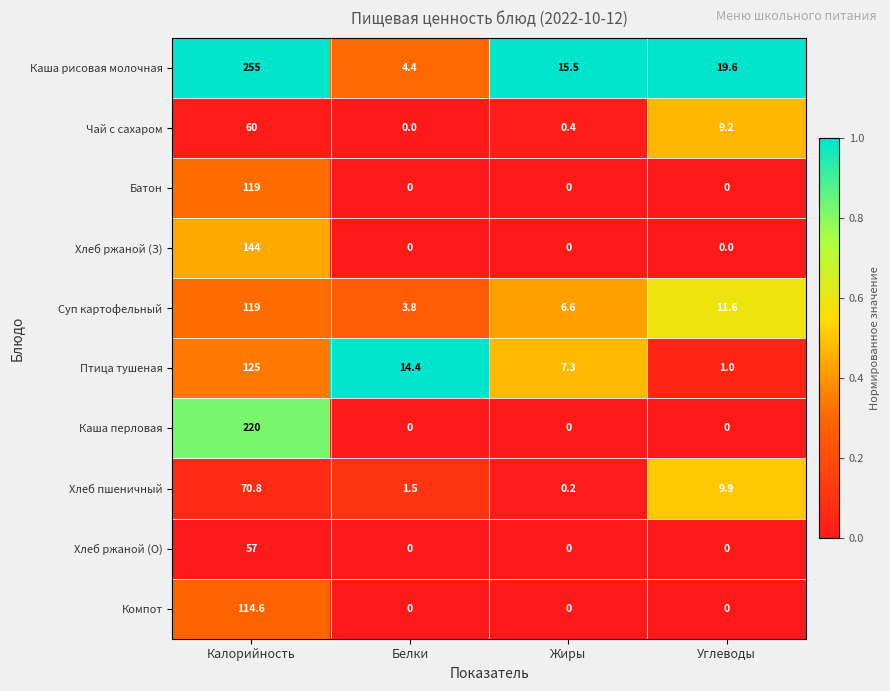

What is the difference between the maximum and minimum values in the Суп картофельный series?

115.2